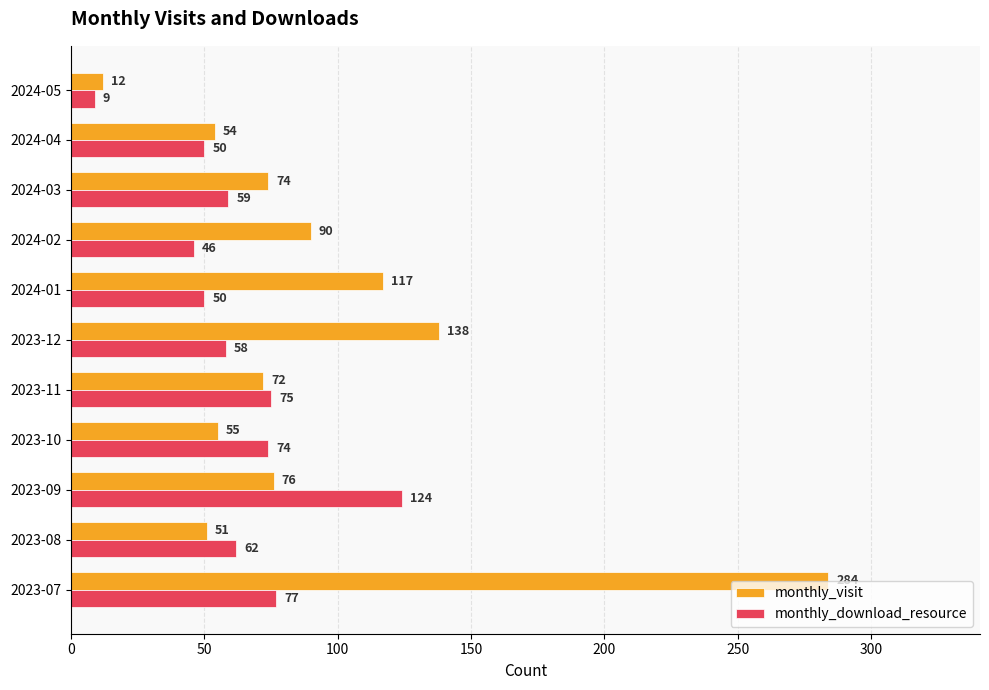

List the series in order of their peak value, lowest first.

monthly_download_resource, monthly_visit